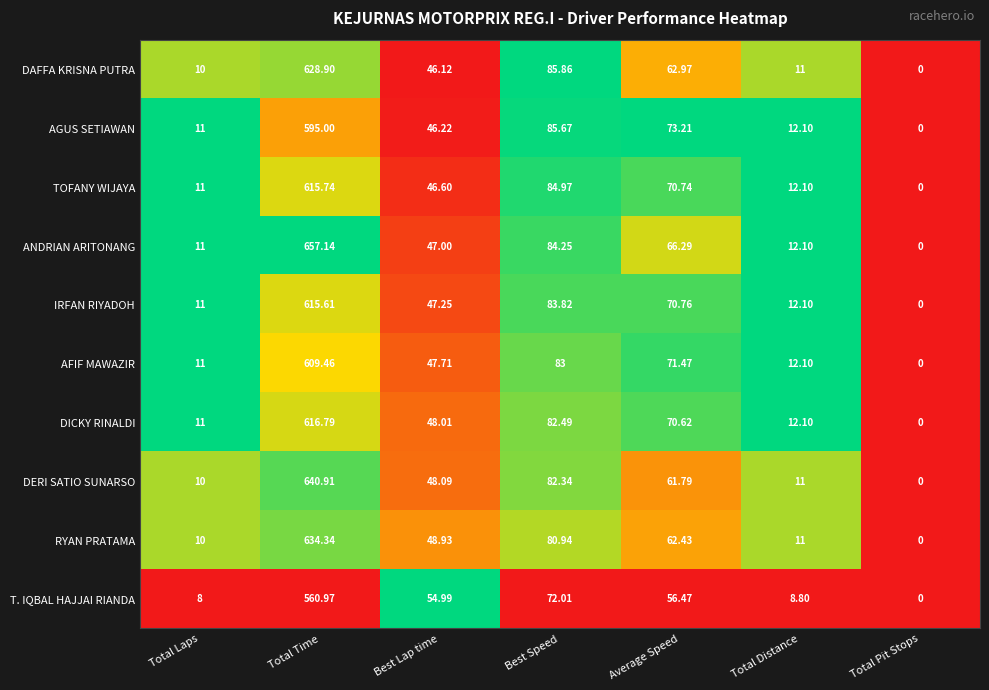

Which category has the highest value in the TOFANY WIJAYA series?

Total Time